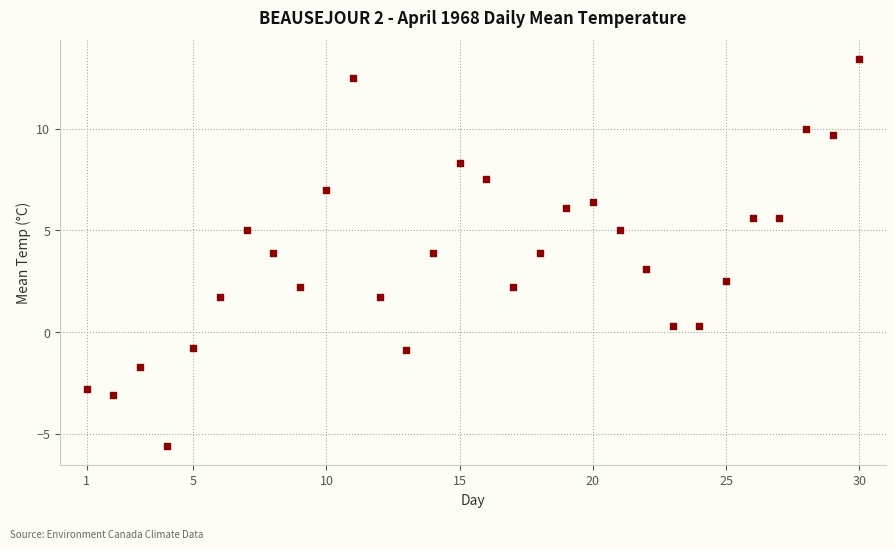

What is the range of Y values (max minus min)?

19.0